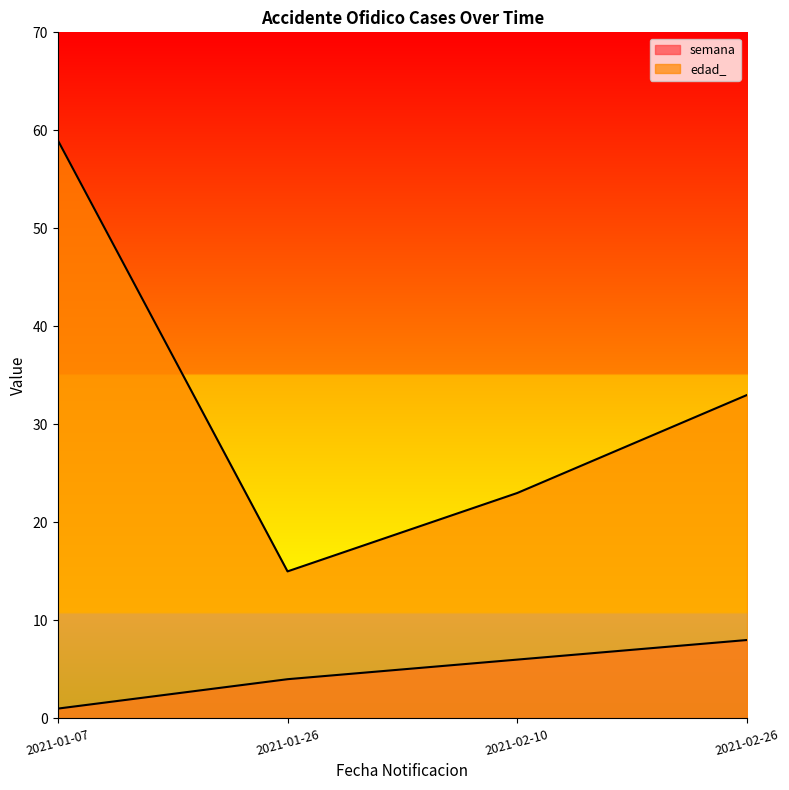

At 2021-01-07, list the series in order from smallest to largest.

semana, edad_